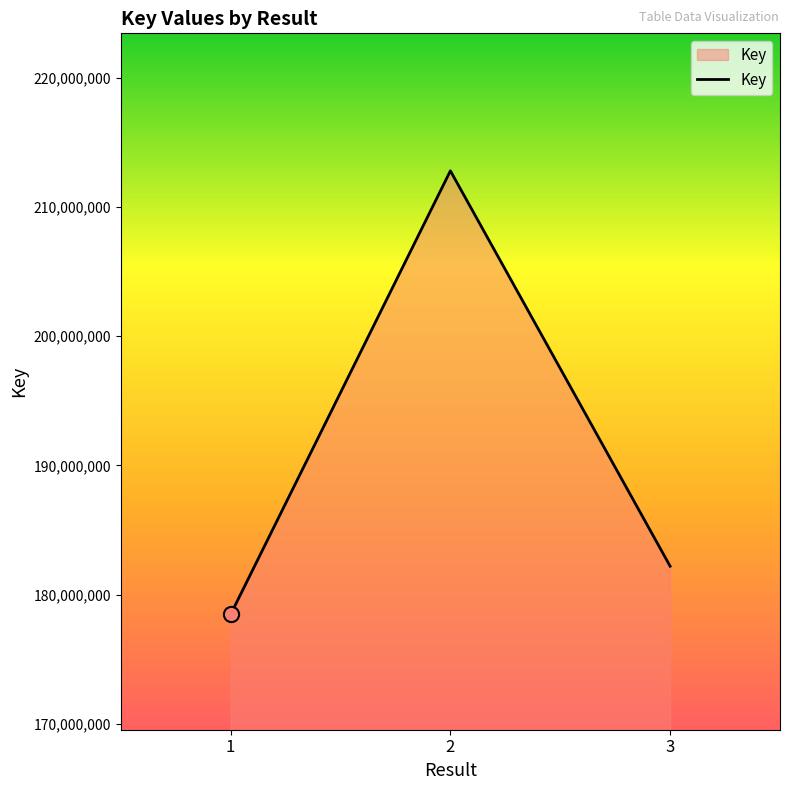

Approximately how many times larger is the value at 3 compared to 1?

1.0